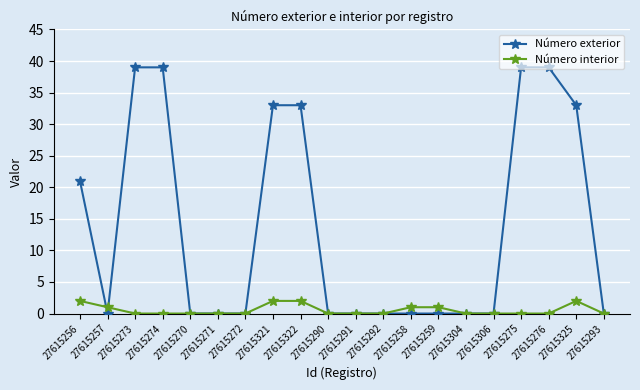

What is the difference between the maximum and second lowest values in the Número interior series?

2